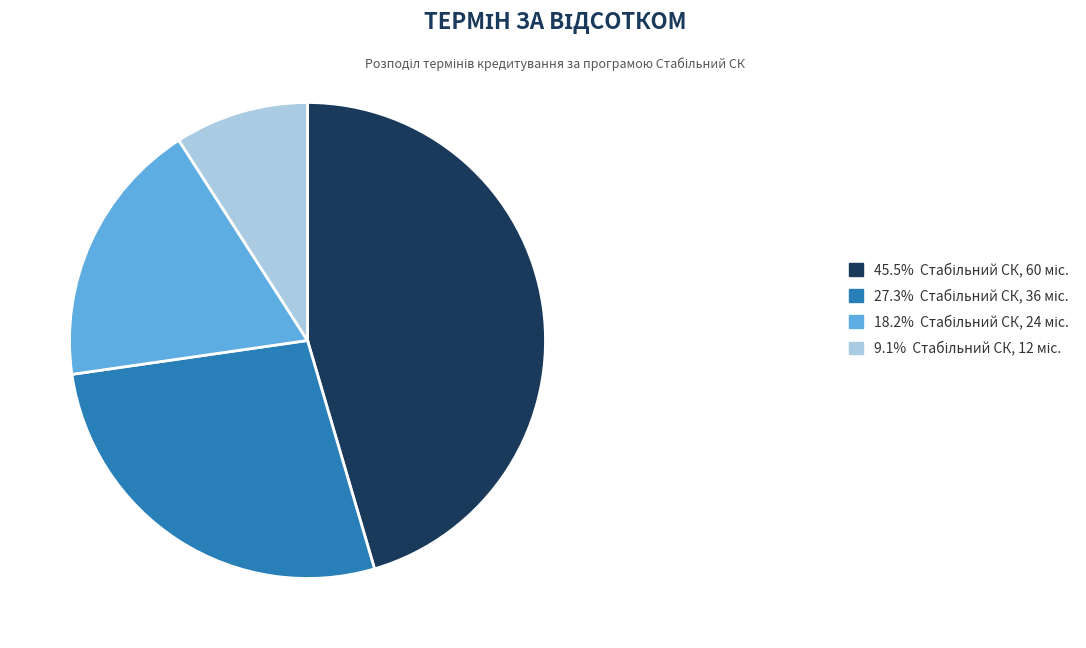

Is there any slice that represents more than half of the pie?

No